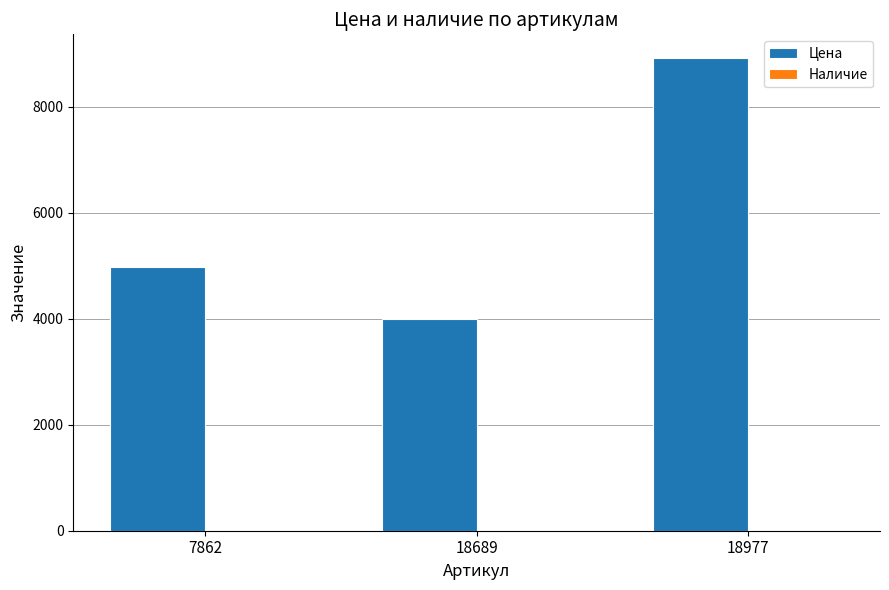

Rank the categories by value from highest to lowest.

18977, 7862, 18689